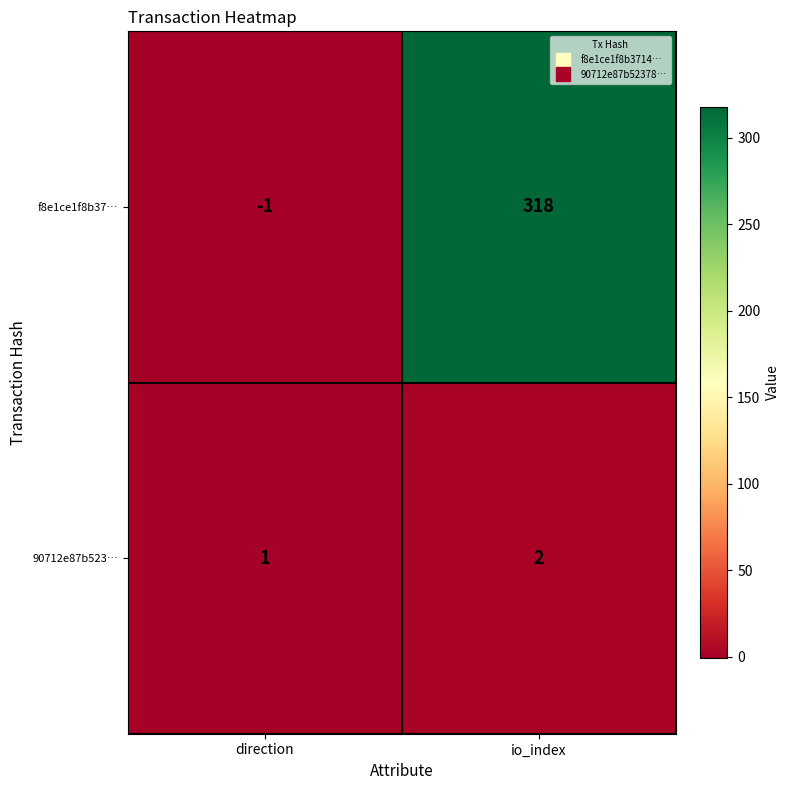

Which series has the largest total across all categories?

f8e1ce1f8b37…